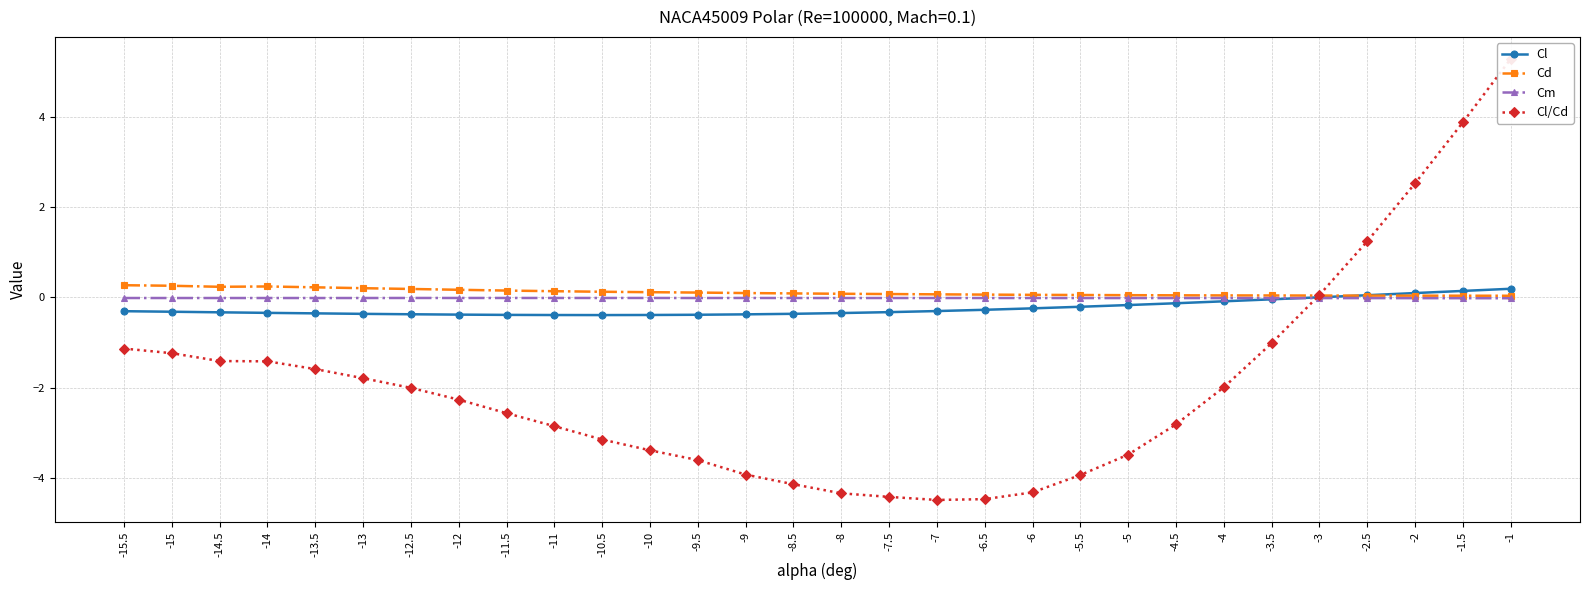

Between -8 and -9, which is larger?

-8